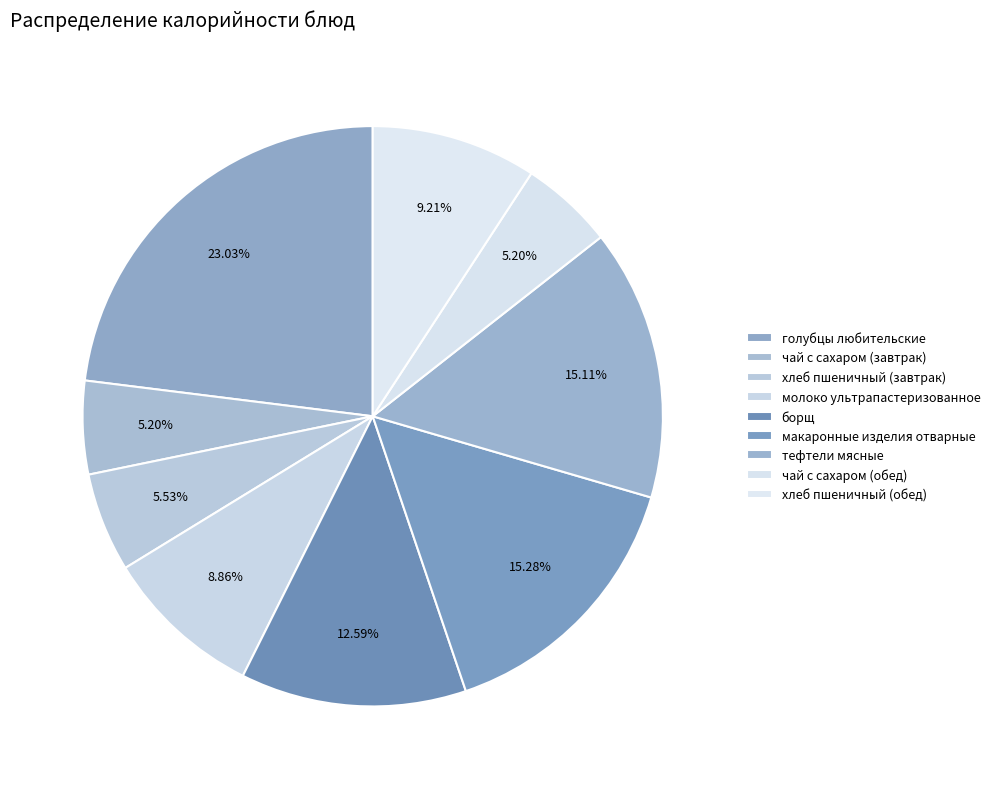

How many slices are in this pie chart?

9